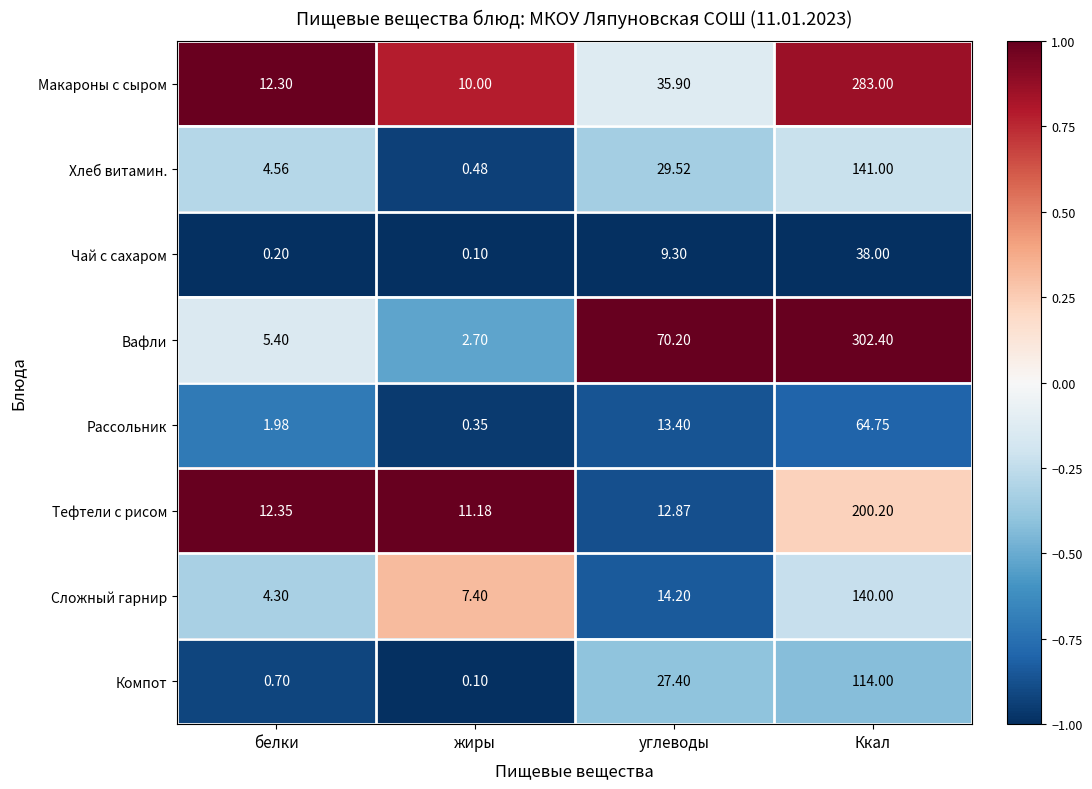

Which series has the largest total across all categories?

Вафли